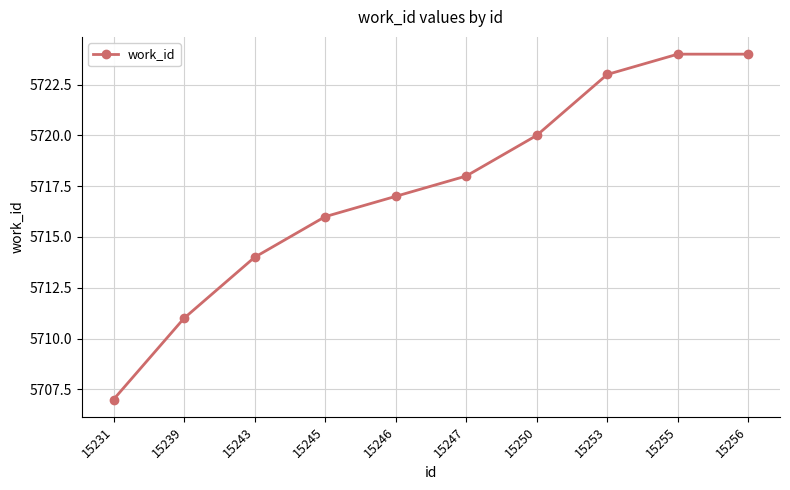

What is the change in value from 15243 to 15247?

+4